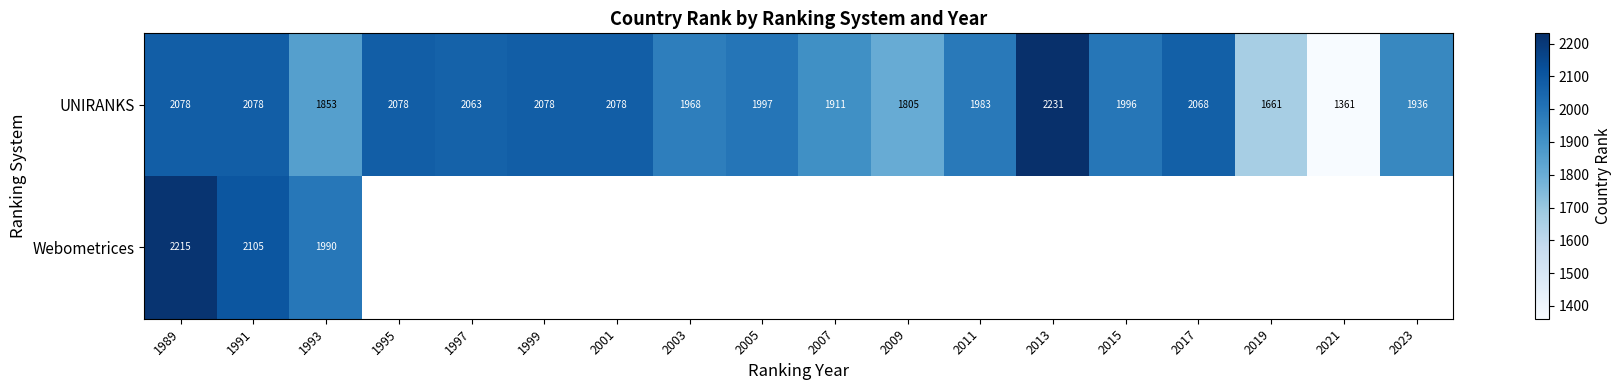

The value of UNIRANKS at 2013 is 1219. True or false?

False